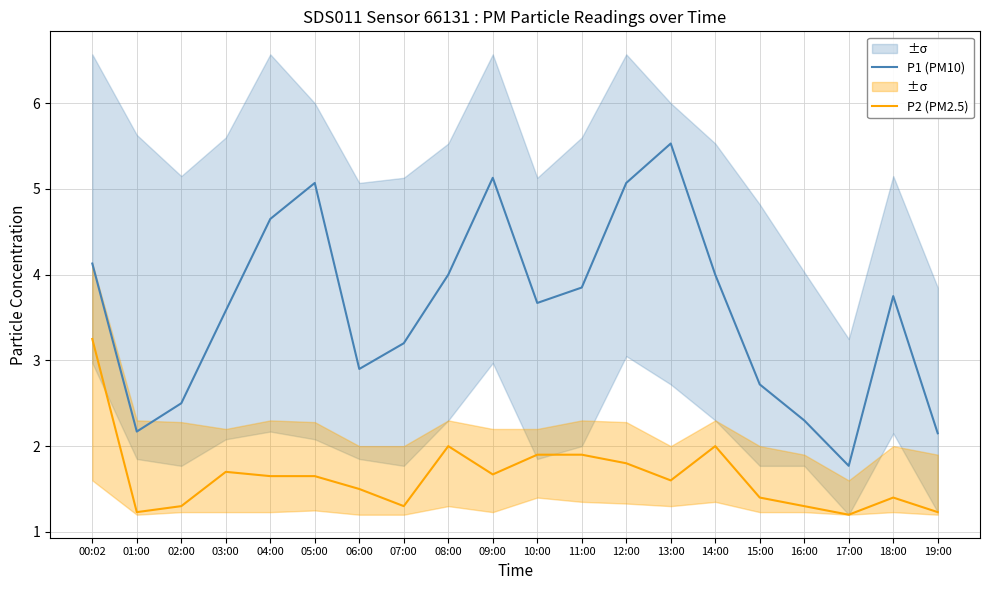

True or false: P1 (PM10) and P2 (PM2.5) cross at least once.

False